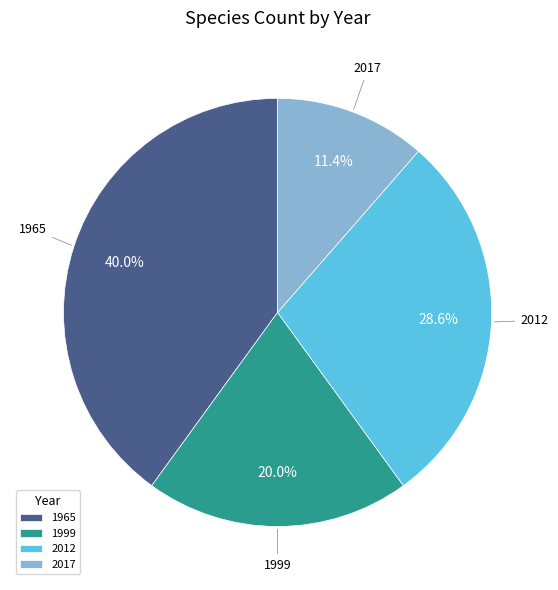

To the nearest percent, what percentage of the pie is 2012?

29%